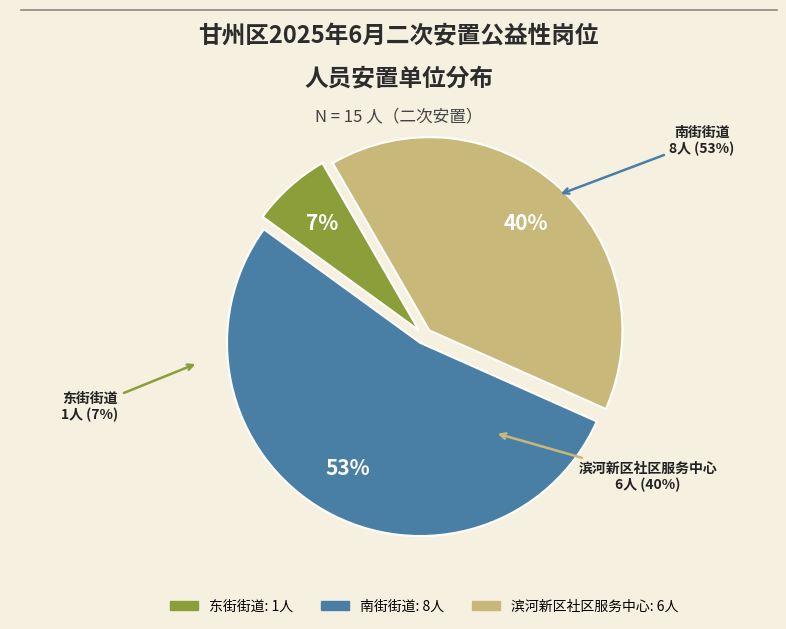

Is there any slice that represents more than half of the pie?

Yes